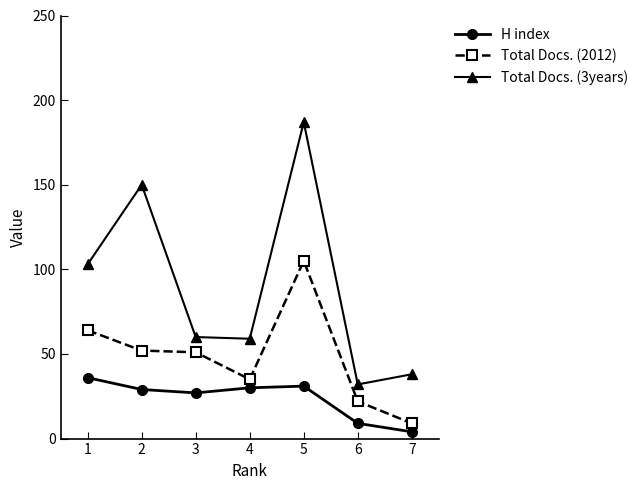

List the series in order of their overall mean, lowest first.

H index, Total Docs. (2012), Total Docs. (3years)